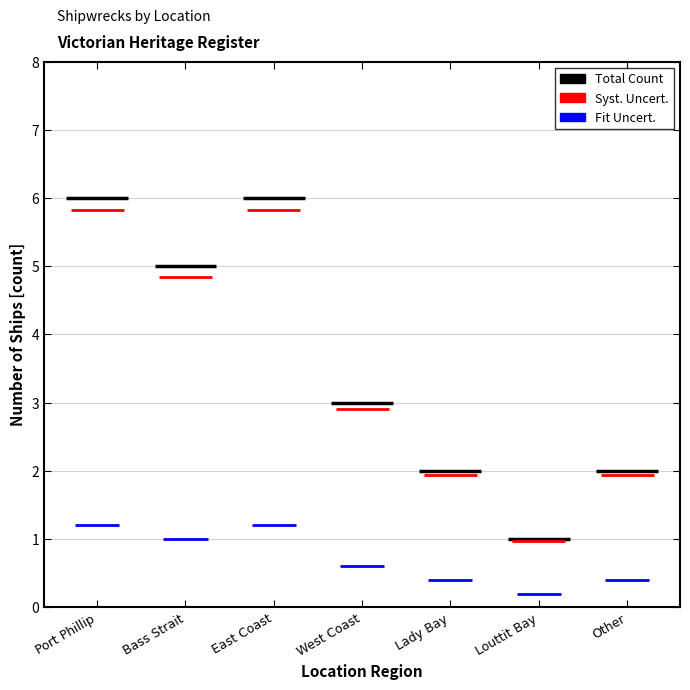

How many bars are there in total?

7